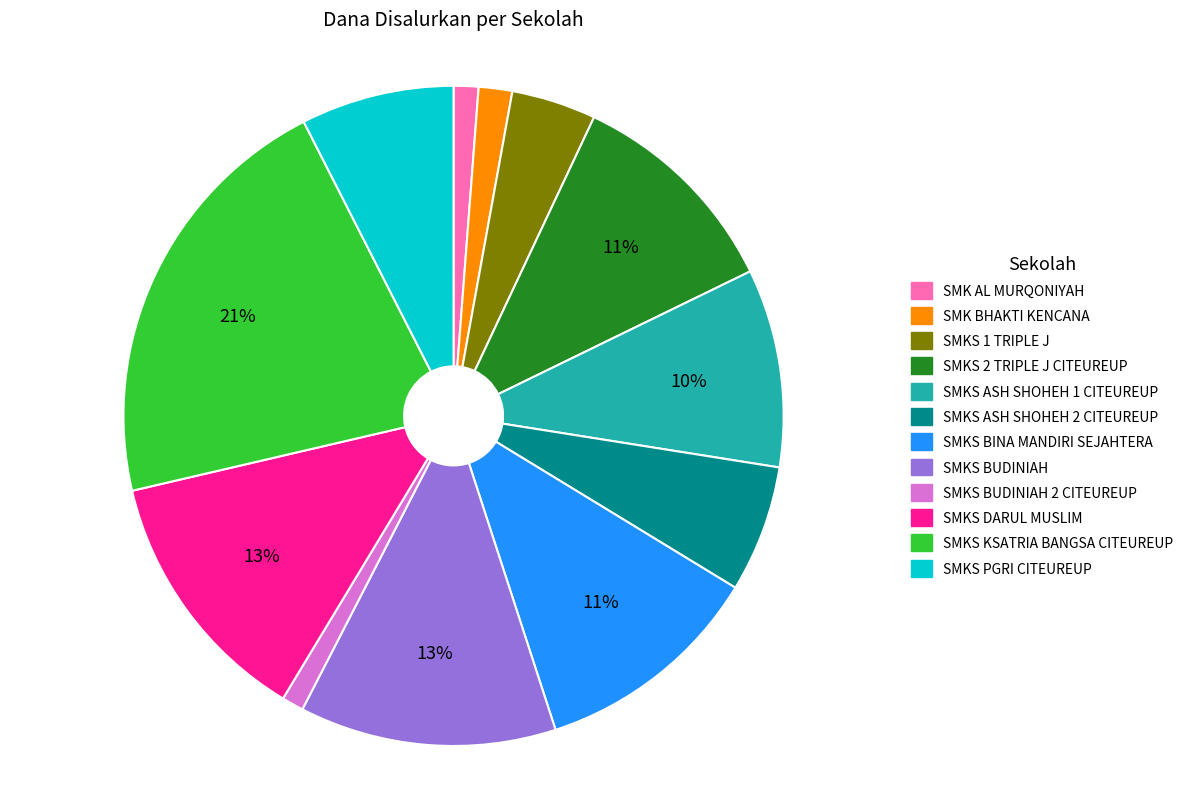

Is there a majority slice in this chart?

No